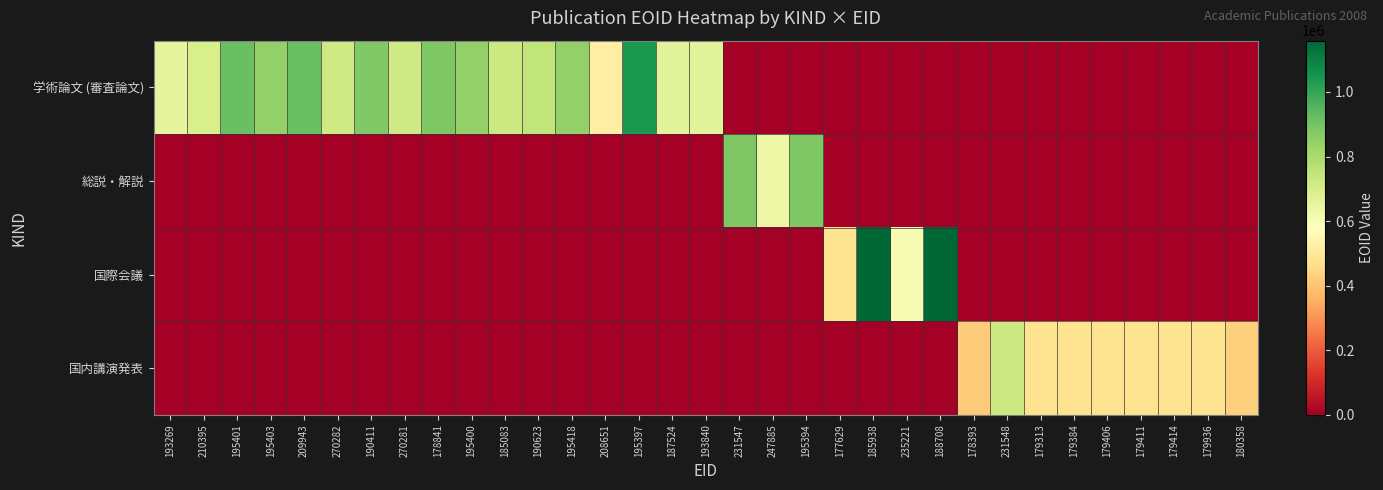

Between 179406 and 195418, which is larger?

195418